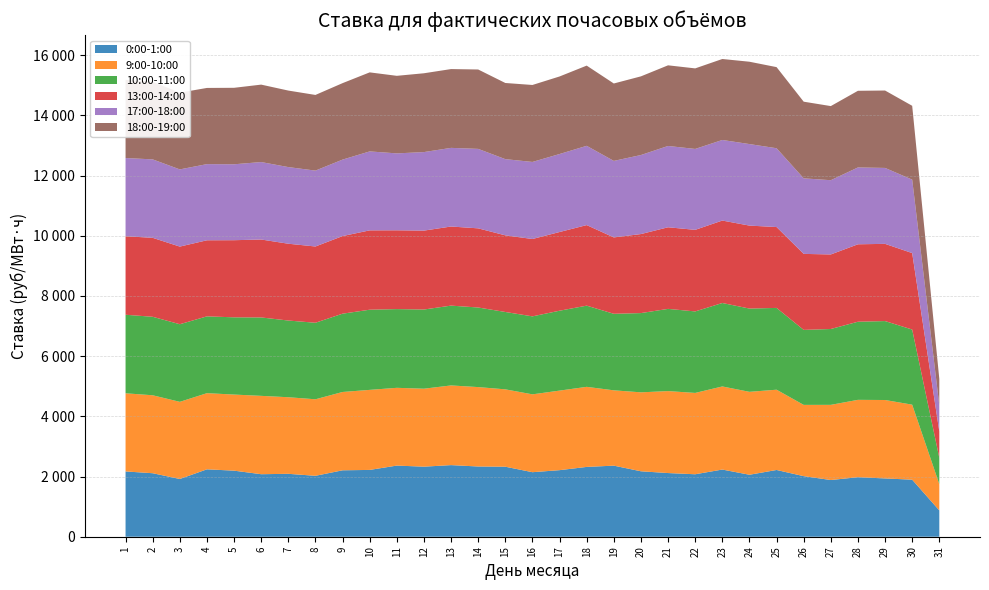

Reading right to left, extract all data points from this chart.

0:00-1:00: 873.8	1894.9	1936.6	1977.3	1883.9	2012.3	2217.3	2058.8	2231.5	2075.0	2115.3	2174.0	2361.3	2319.2	2211.5	2143.7	2325.8	2333.2	2379.2	2327.4	2363.2	2219.3	2206.7	2023.6	2089.9	2076.9	2194.7	2239.3	1918.2	2109.6	2168.7
9:00-10:00: 873.8	2492.2	2605.3	2570.1	2497.2	2367.5	2667.0	2754.8	2760.6	2702.2	2722.6	2622.9	2502.1	2660.3	2642.8	2586.5	2570.3	2637.8	2647.2	2590.1	2583.6	2659.1	2601.8	2542.3	2544.3	2602.9	2528.4	2529.8	2562.9	2589.7	2596.4
10:00-11:00: 873.8	2495.7	2622.2	2595.0	2520.1	2491.4	2717.1	2766.2	2772.3	2707.6	2731.3	2632.6	2542.5	2697.1	2654.2	2590.5	2570.2	2643.8	2651.5	2630.5	2615.3	2663.1	2601.2	2542.1	2548.2	2604.7	2565.6	2551.7	2578.4	2607.2	2609.2
13:00-14:00: 873.8	2540.2	2565.1	2572.8	2476.4	2525.2	2686.6	2756.3	2739.2	2709.9	2711.3	2625.6	2537.5	2676.4	2614.4	2570.0	2545.7	2630.0	2627.7	2621.7	2617.7	2636.2	2577.9	2533.8	2551.5	2589.4	2562.3	2527.6	2579.2	2623.1	2608.3
17:00-18:00: 873.8	2440.3	2522.6	2552.7	2466.4	2510.0	2618.2	2708.4	2677.0	2688.3	2700.9	2625.4	2541.8	2633.4	2591.0	2560.2	2531.6	2639.7	2612.6	2608.7	2555.2	2622.7	2540.6	2521.1	2546.1	2573.0	2522.1	2529.8	2564.1	2606.3	2598.0
18:00-19:00: 873.8	2452.6	2571.6	2546.7	2462.5	2546.2	2694.6	2735.6	2690.0	2675.9	2679.3	2613.5	2571.8	2664.8	2576.4	2557.1	2529.9	2637.6	2617.8	2618.3	2576.6	2625.9	2540.3	2513.6	2542.1	2572.6	2540.7	2531.2	2549.3	2578.3	2596.3